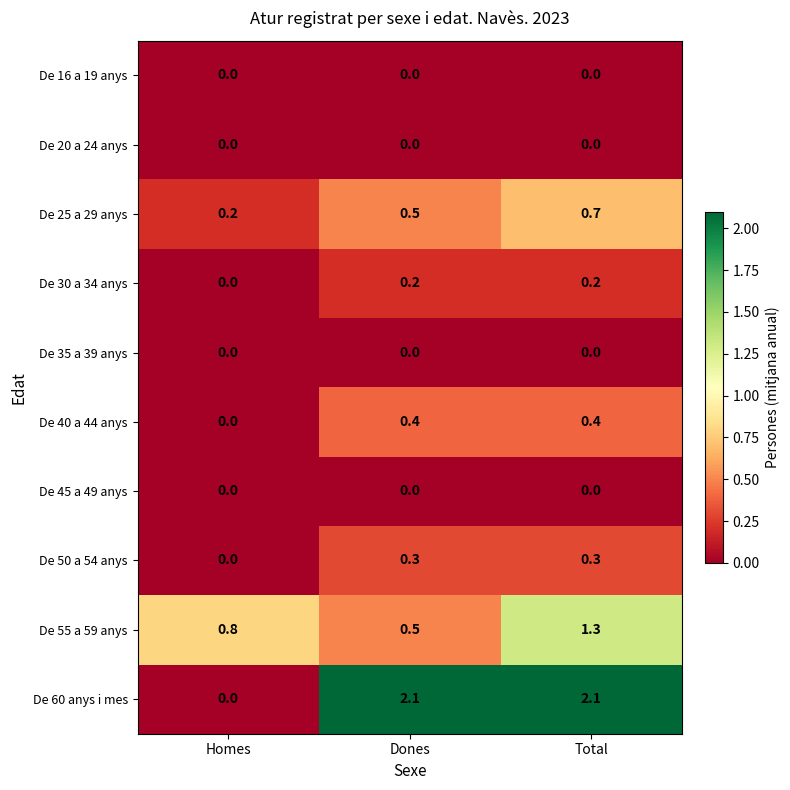

Which series has the largest total across all categories?

De 60 anys i mes